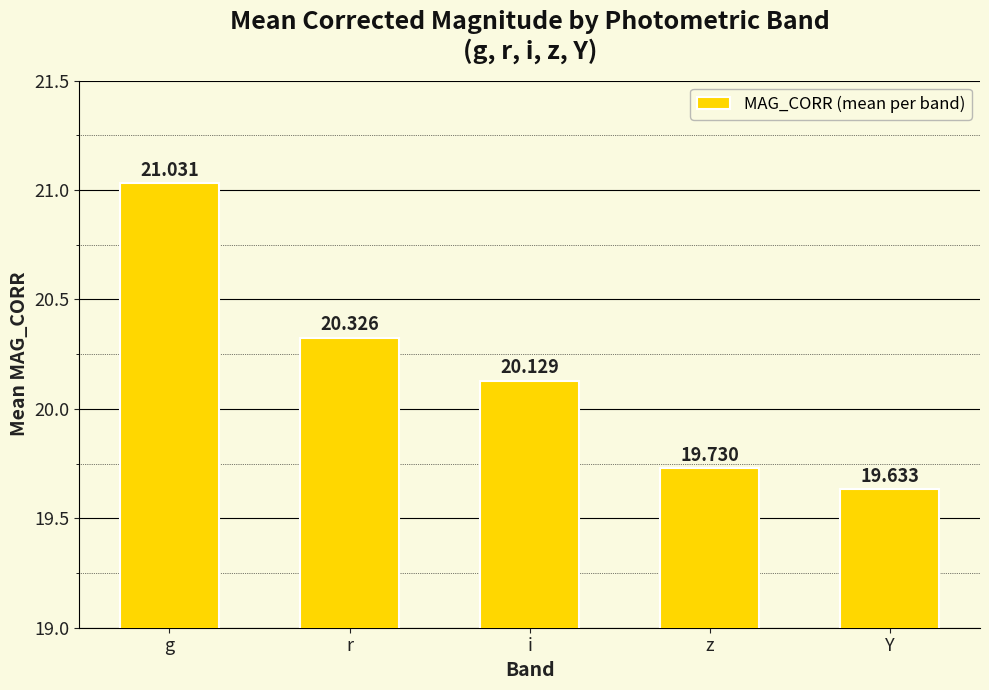

Approximately how many times larger is the value at g compared to z?

1.1